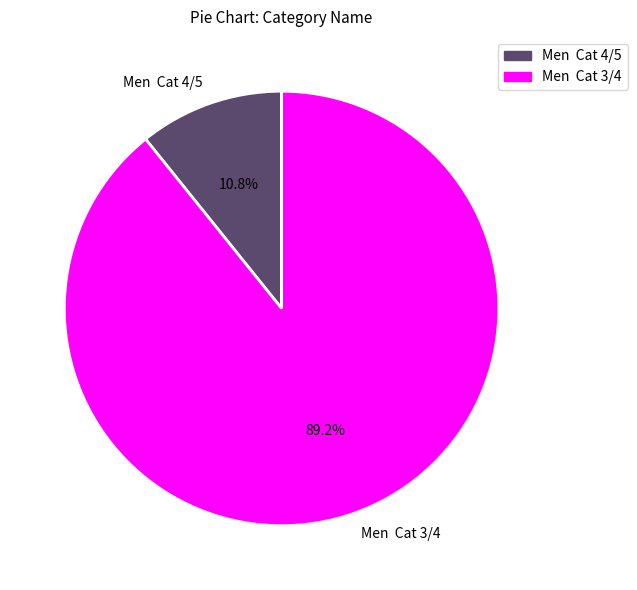

Combined, do Men Cat 3/4 and Men Cat 4/5 account for over 50%?

Yes